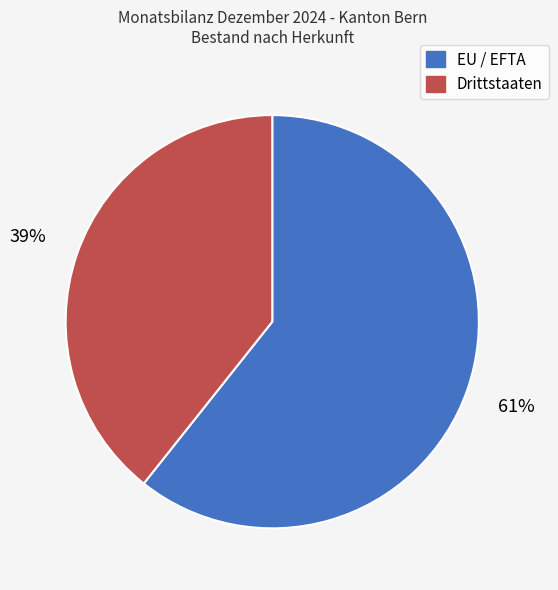

To the nearest percent, what percentage of the pie is EU / EFTA?

61%